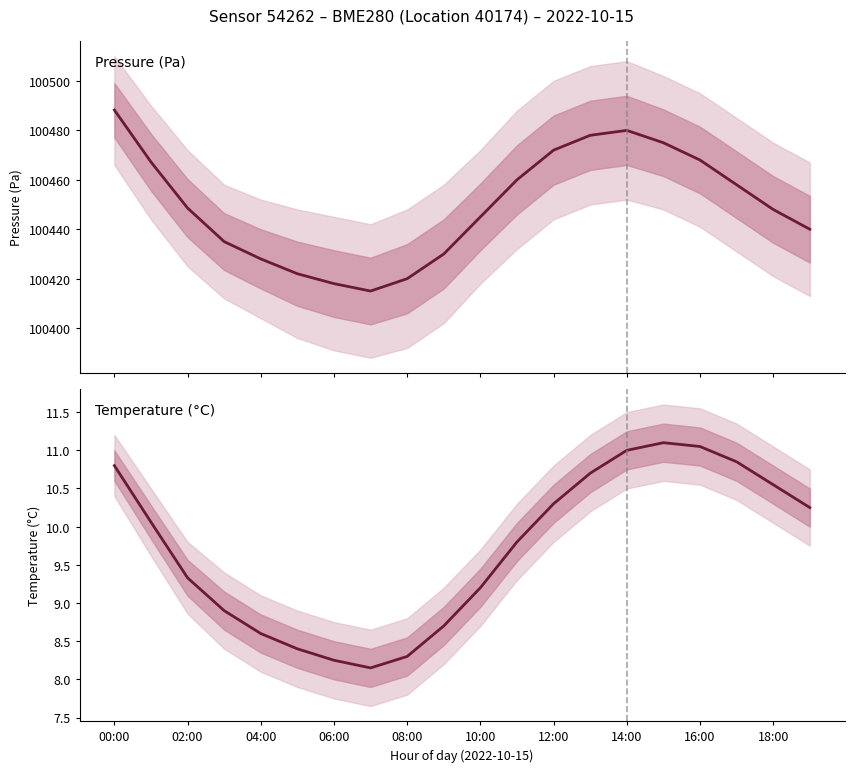

True or false: temperature has more than 2 points higher than both neighbors.

False